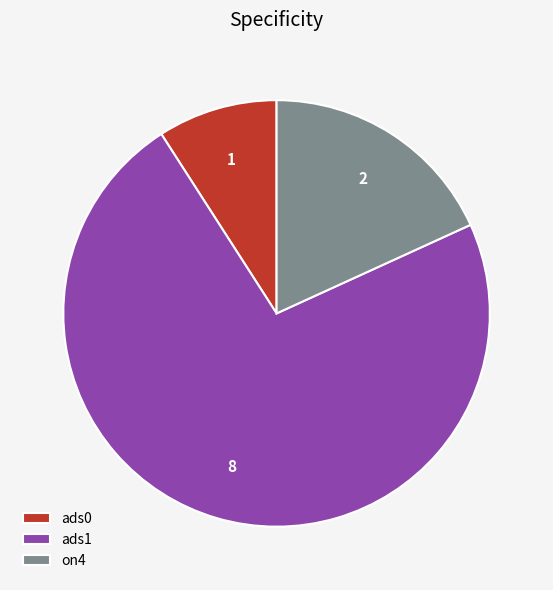

Does any single category account for the majority?

Yes